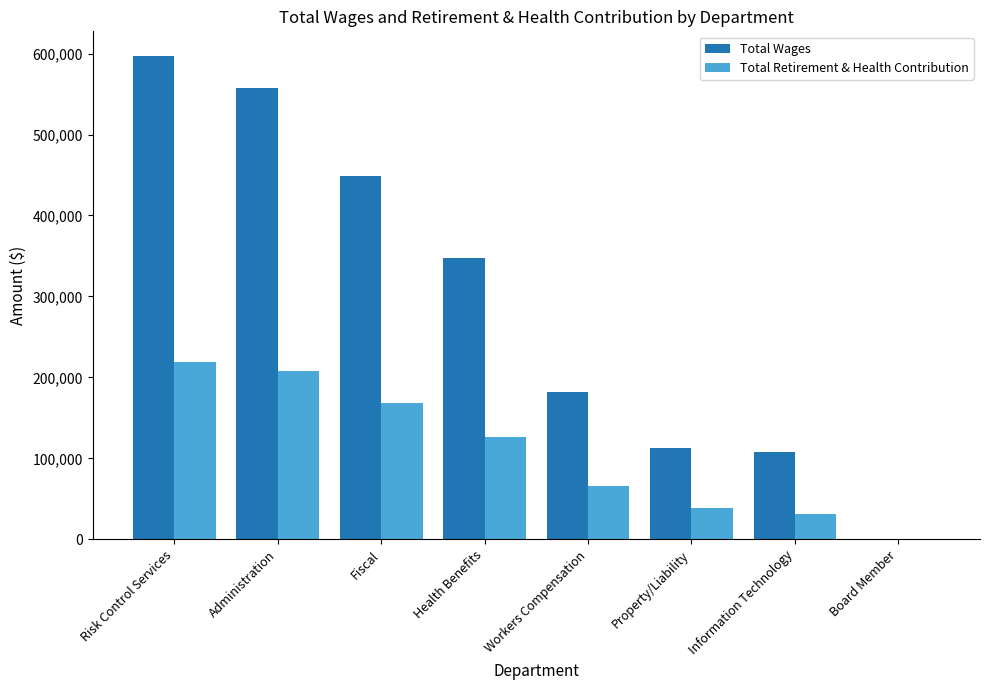

Where is Total Retirement & Health Contribution nearest to the value 109443?

Health Benefits